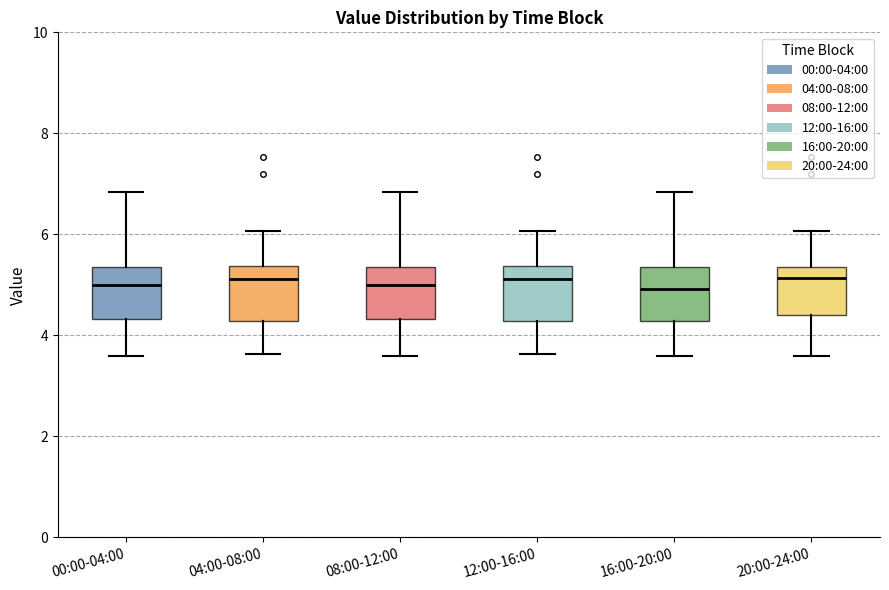

Where is the lower edge of the box for 20:00-24:00 on the y-axis? The values are not printed on the chart, so give them approximately, as read against the axis.

4.4